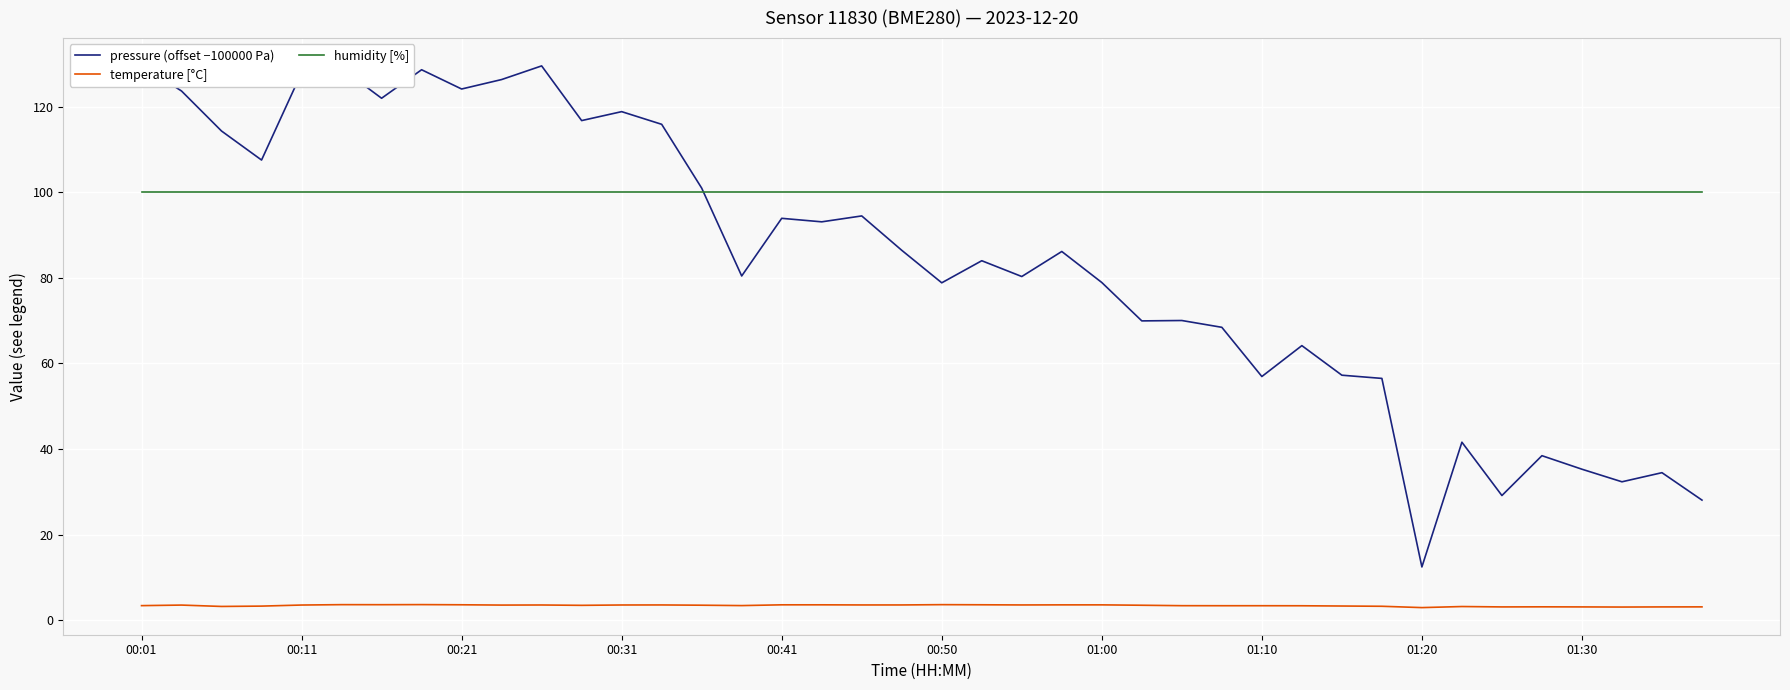

True or false: humidity [%] and temperature [°C] intersect in this chart.

False